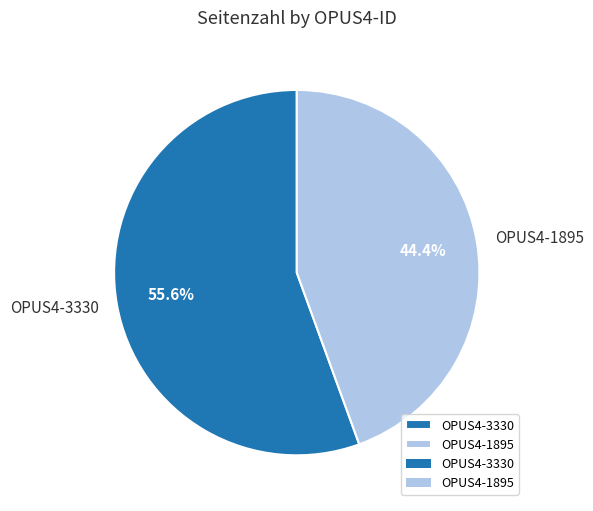

How many slices are in this pie chart?

2